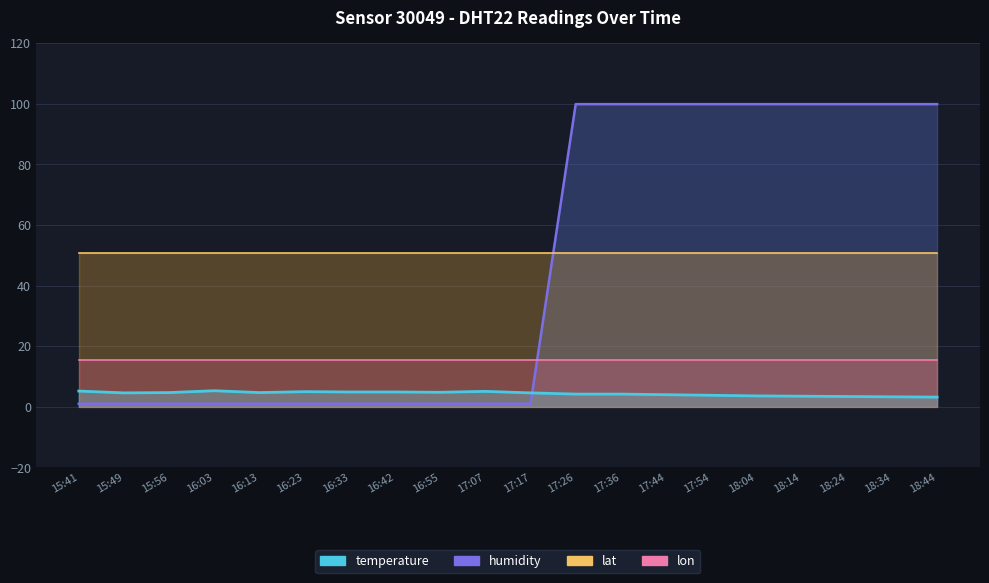

What is the lowest value of the temperature series?

3.2